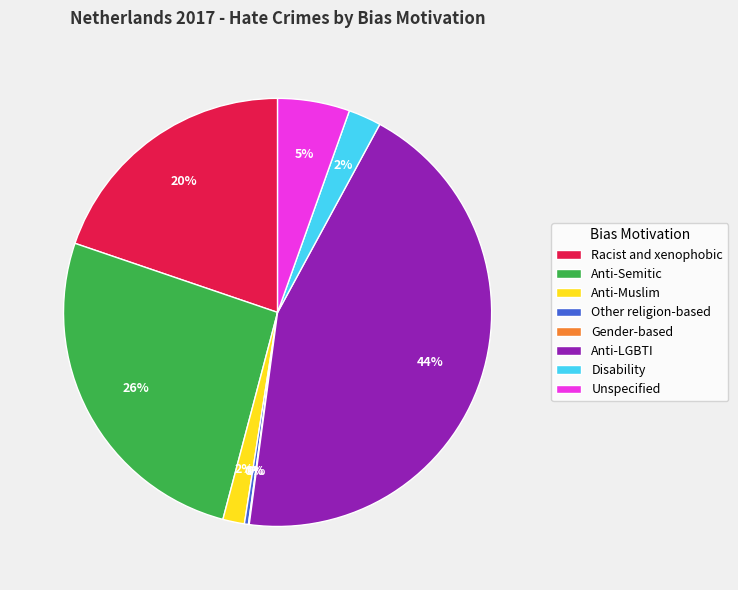

Does any single category account for the majority?

No